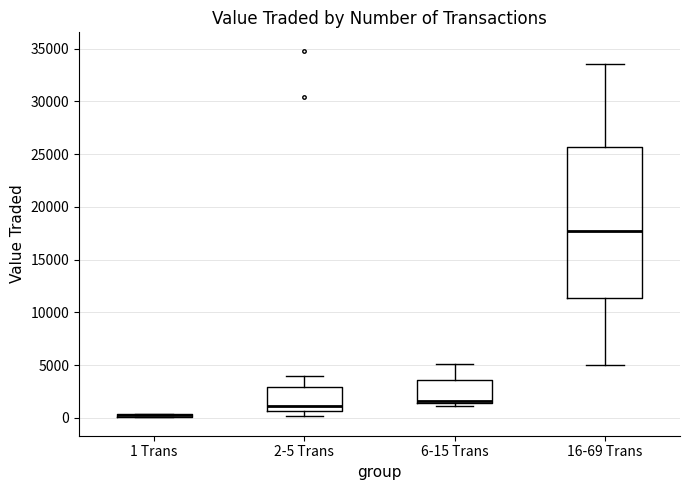

Where is the lower edge of the box for 6-15 Trans on the y-axis? The values are not printed on the chart, so give them approximately, as read against the axis.

1500